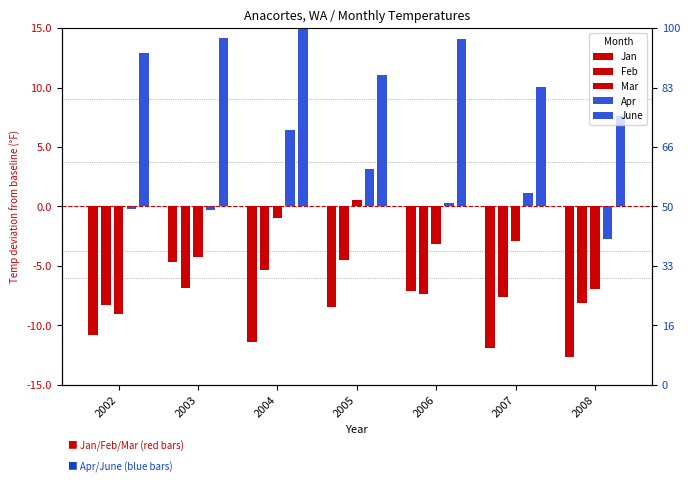

Are the bars grouped side by side (vs. stacked)?

Yes